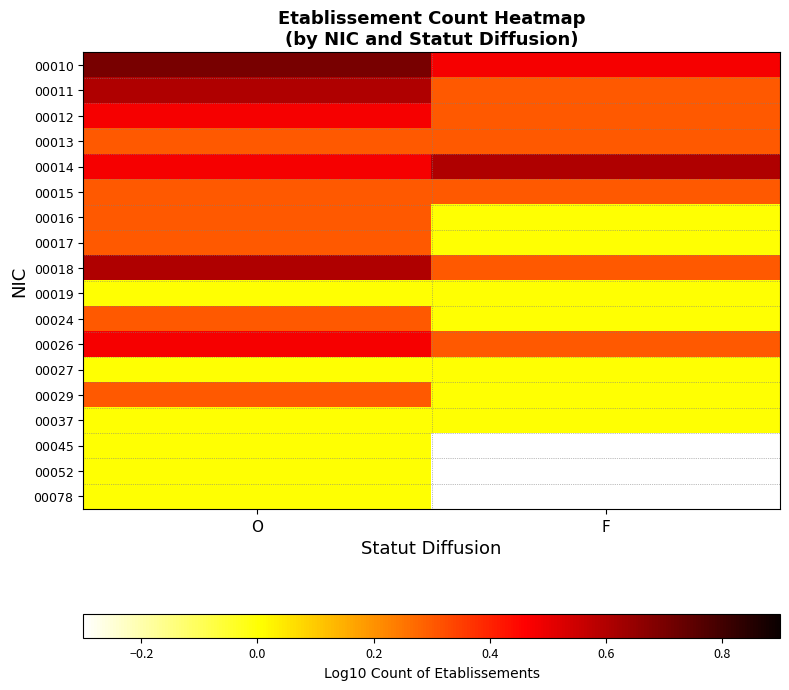

What is the average value of the 00018 series?

0.5